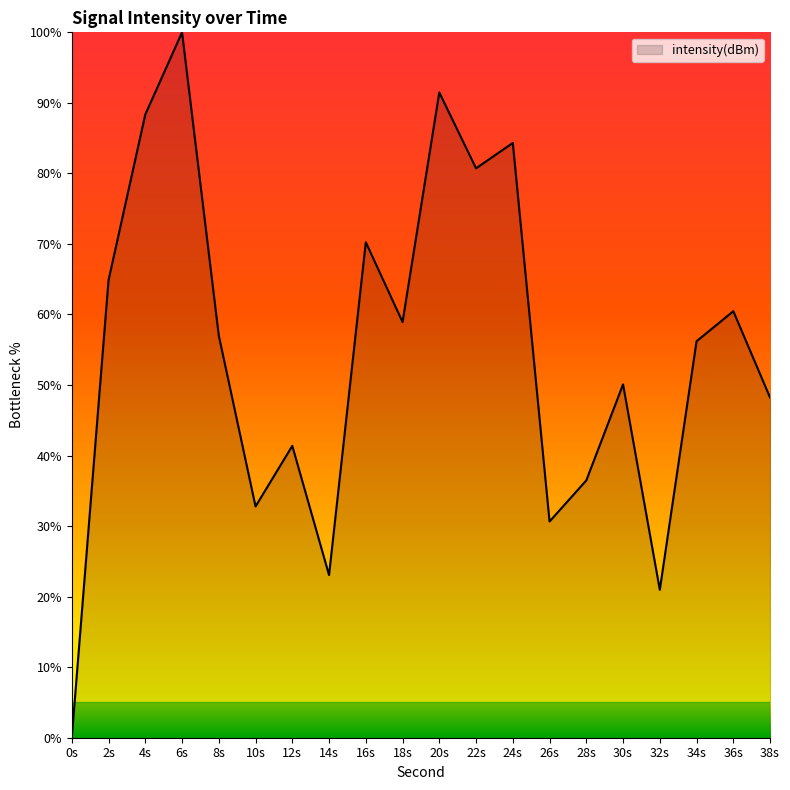

Approximately how many times larger is the value at 10s compared to 34s?

0.6